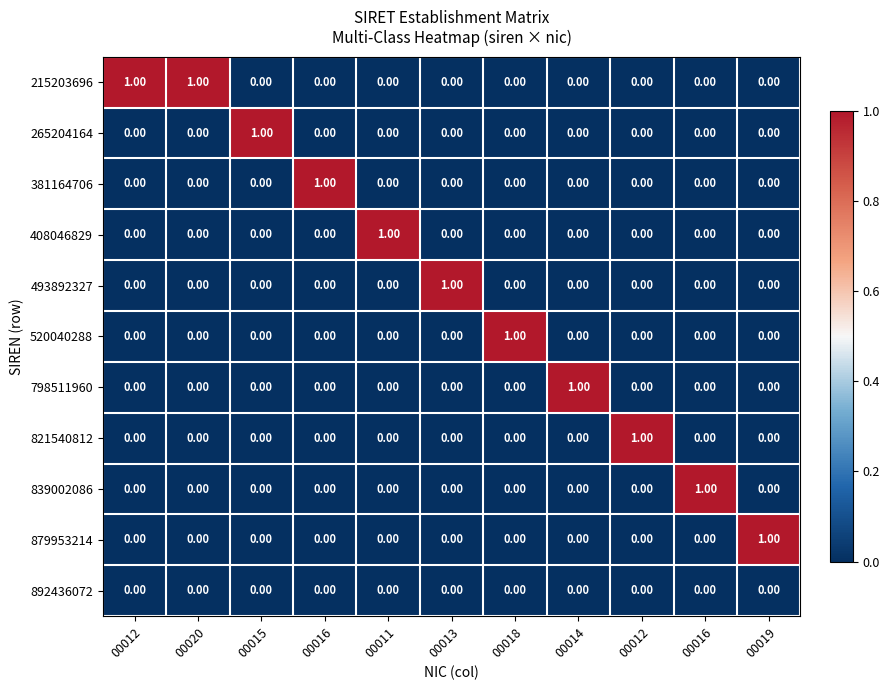

How many positive values does the 839002086 series have?

1